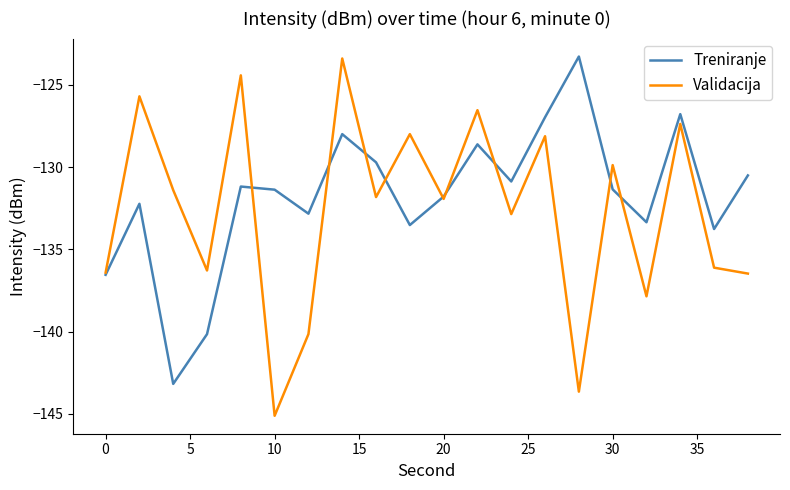

What is the maximum value for Validacija?

-123.4